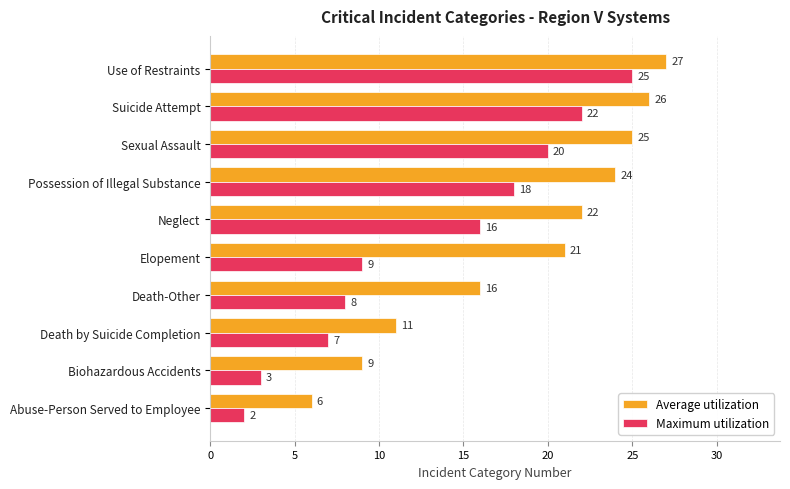

Count the number of data series in this chart.

2